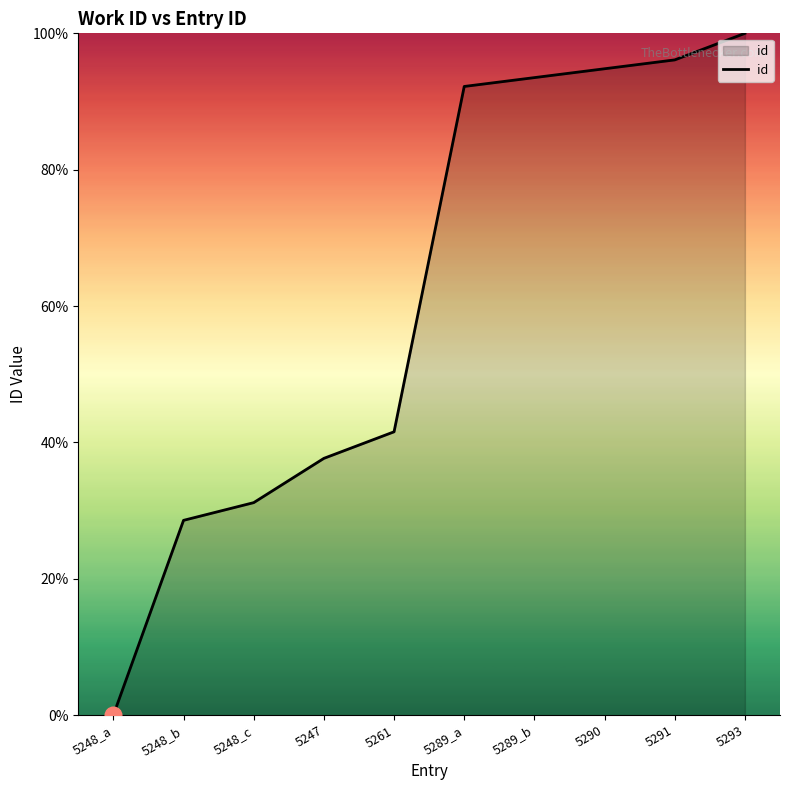

How many lines are shown in the chart?

1